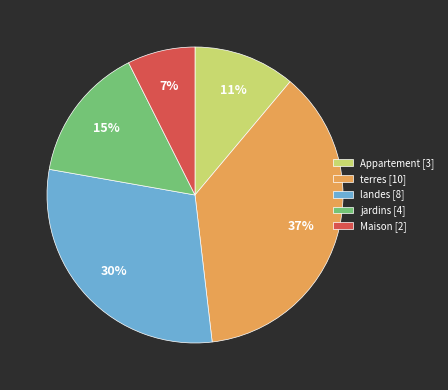

Which slice is the smallest?

Maison